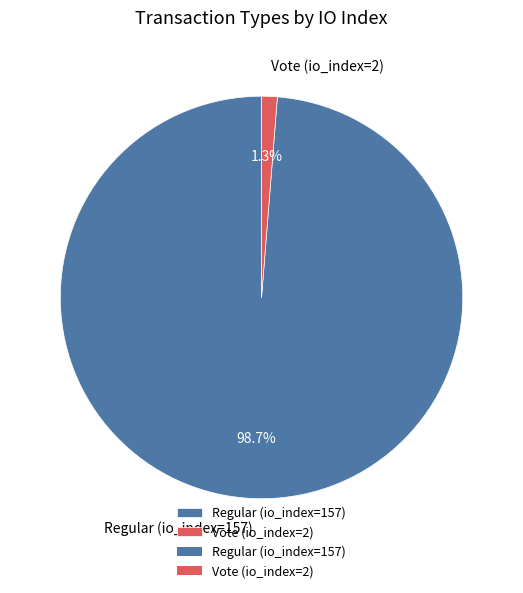

To the nearest percent, what is the difference between the Regular (io_index=157) and Vote (io_index=2) slice percentages?

97%